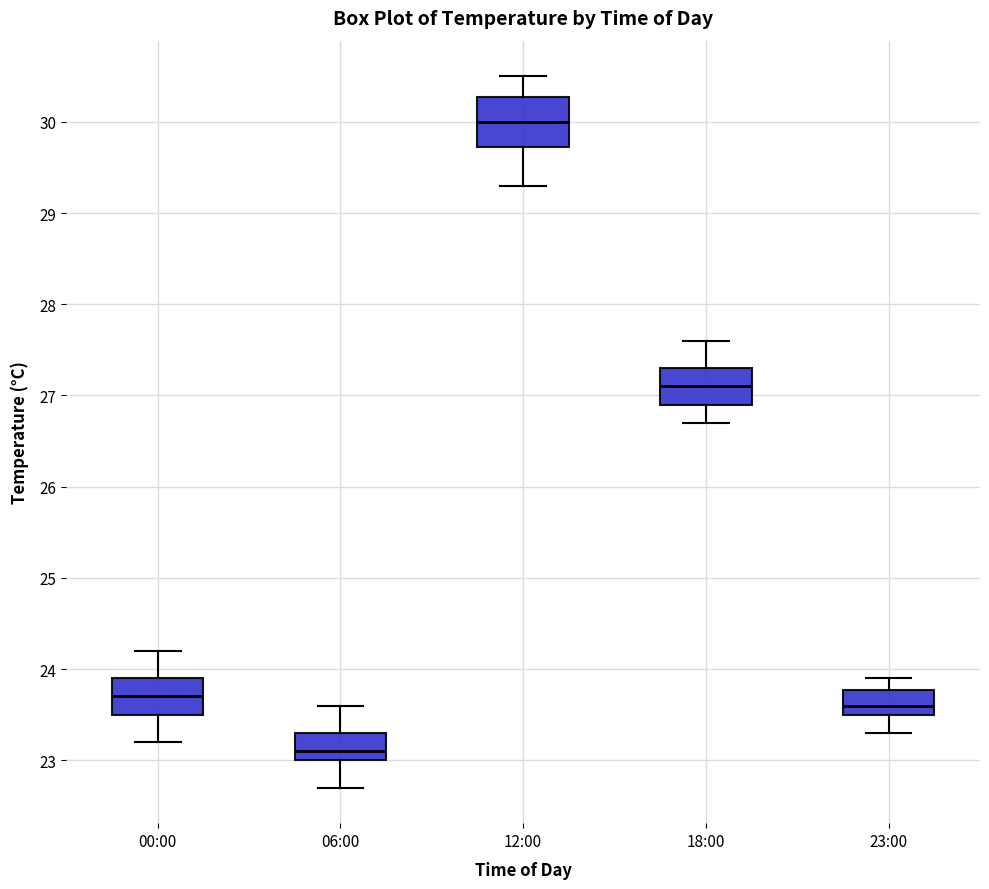

Which box has the highest median line?

12:00